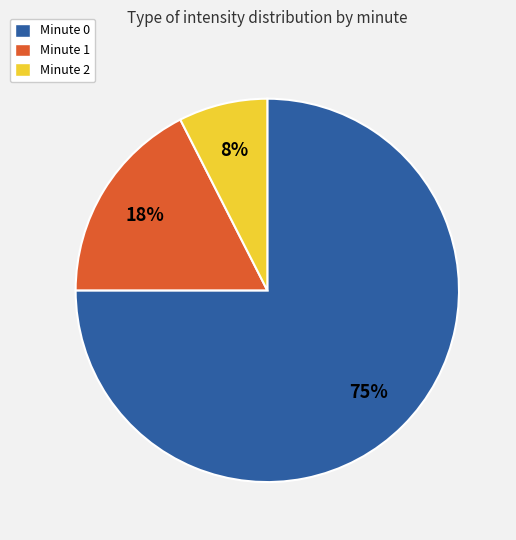

What is the majority slice?

Minute 0